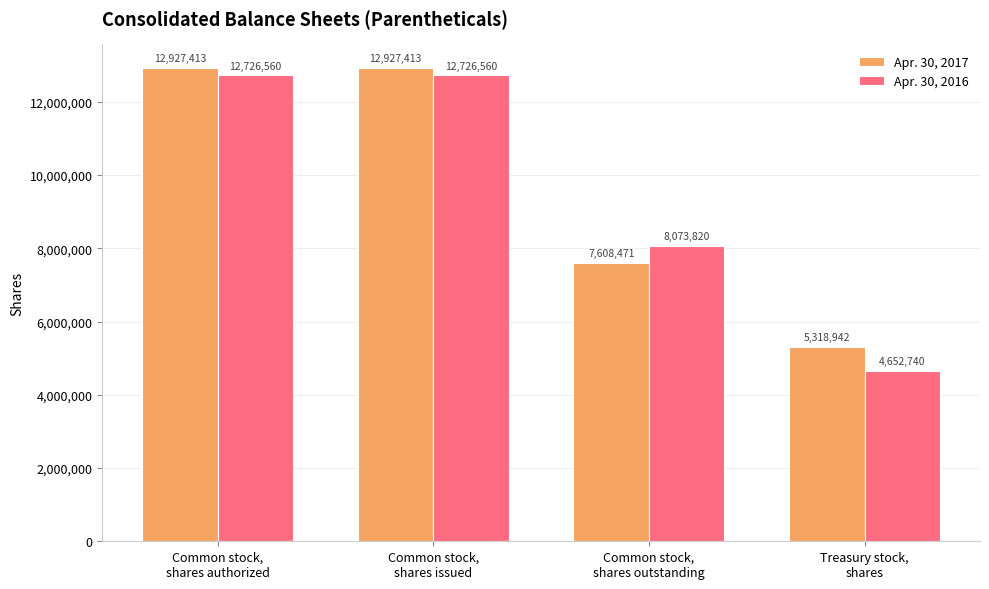

What is the spread (max minus min) of values at Treasury stock,
shares?

666202